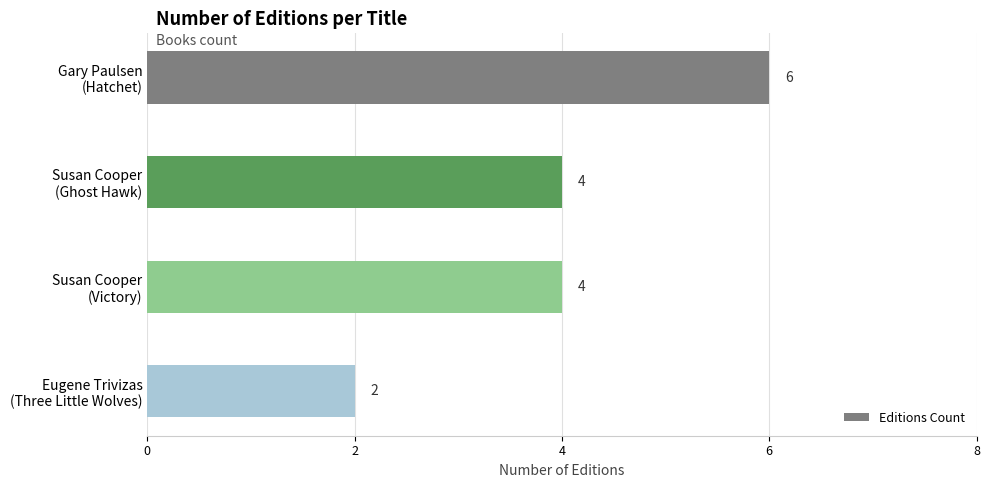

At which category does the chart reach its minimum across all series?

Eugene Trivizas
(Three Little Wolves)